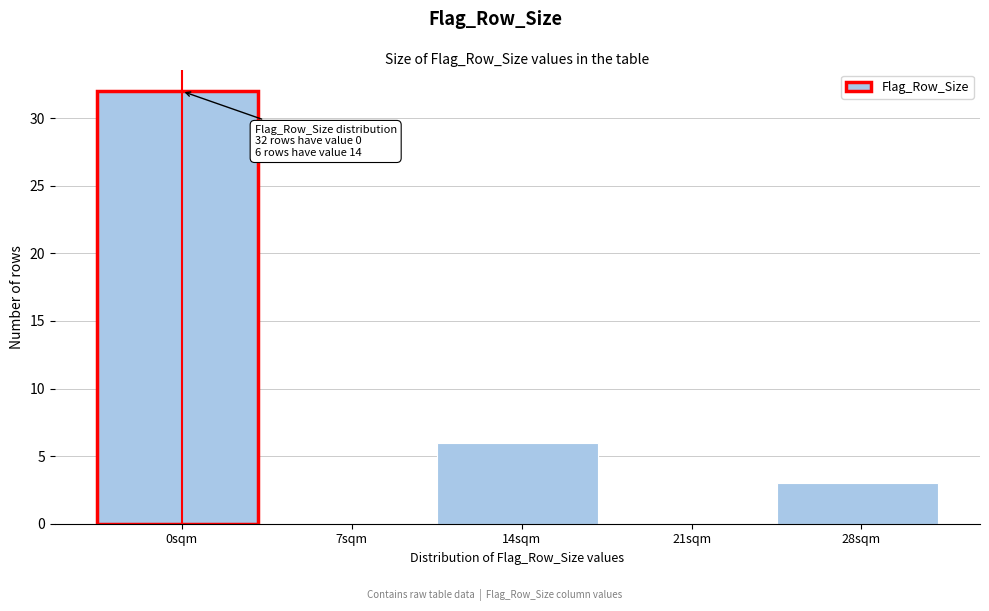

Reading left to right, what are all the values shown in this chart?

0sqm=32	7sqm=0	14sqm=6	21sqm=0	28sqm=3